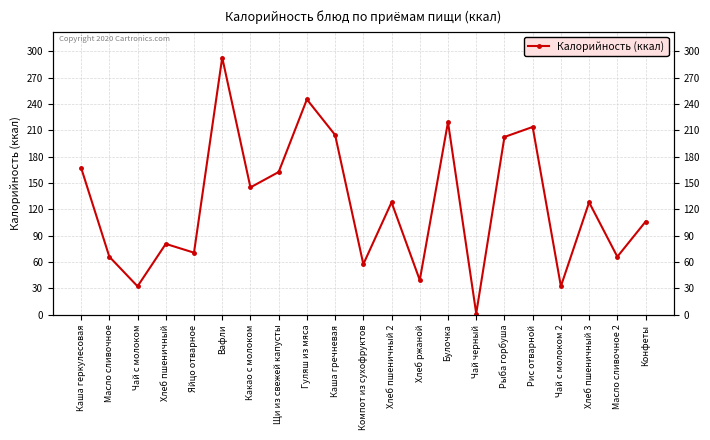

Rank the categories by value from lowest to highest.

Чай черный, Чай с молоком, Чай с молоком 2, Хлеб ржаной, Компот из сухофруктов, Масло сливочное, Масло сливочное 2, Яйцо отварное, Хлеб пшеничный, Конфеты, Хлеб пшеничный 2, Хлеб пшеничный 3, Какао с молоком, Щи из свежей капусты, Каша геркулесовая, Рыба горбуша, Каша гречневая, Рис отварной, Булочка, Гуляш из мяса, Вафли